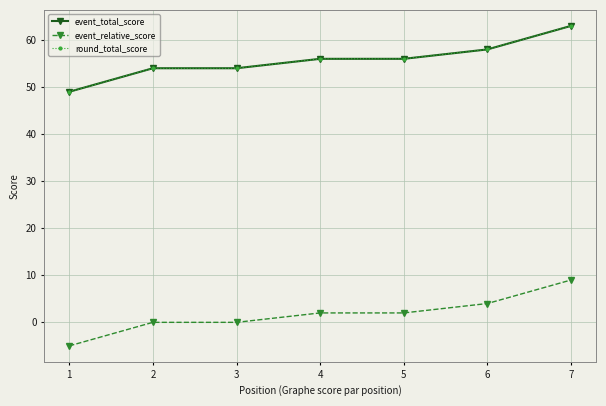

Does the chart have visible grid lines?

Yes